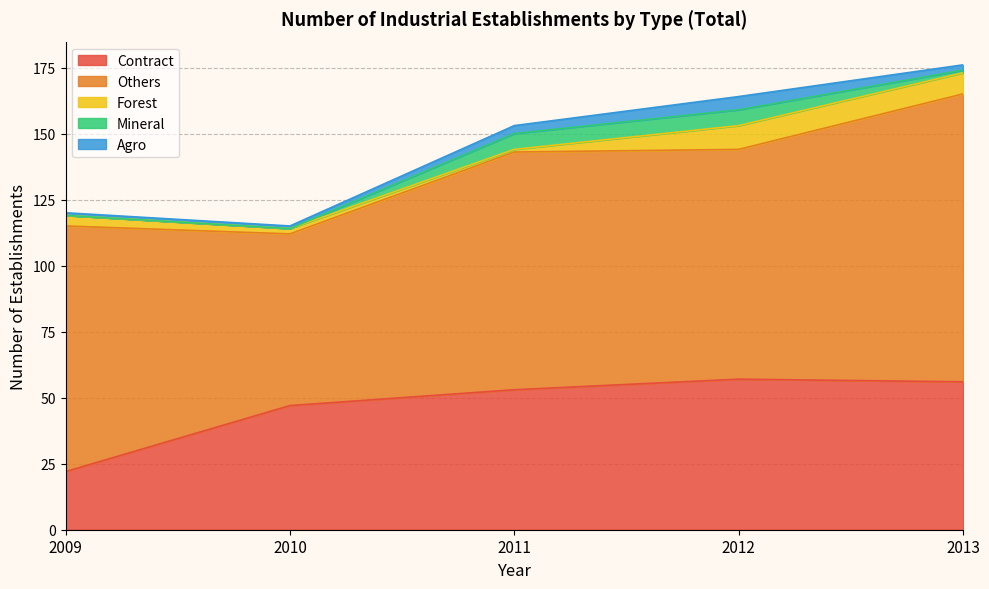

Which series has the largest total across all categories?

Others